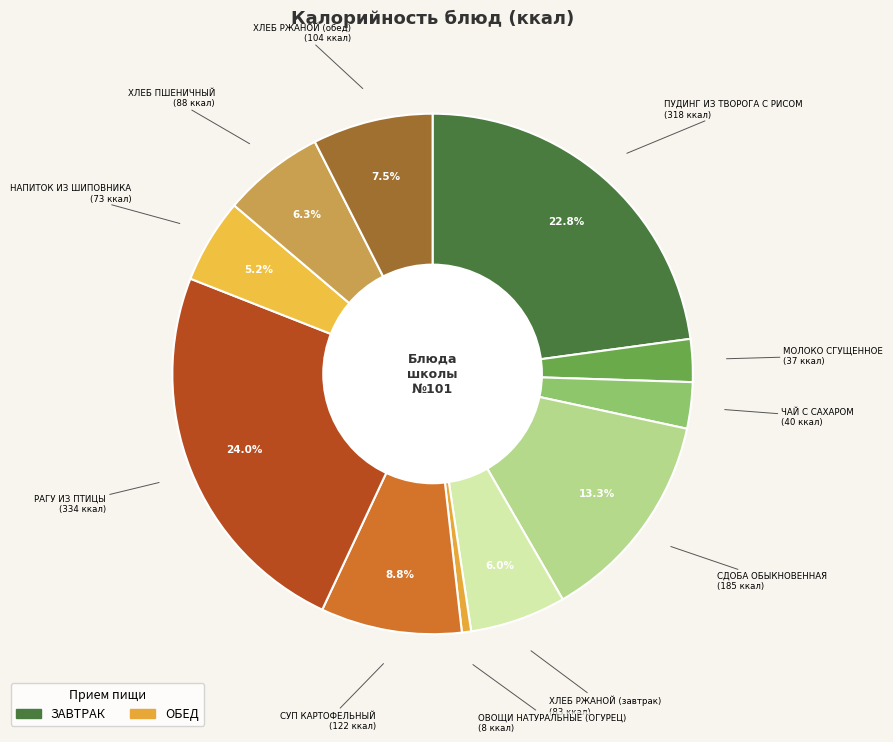

How many slices are in this pie chart?

11